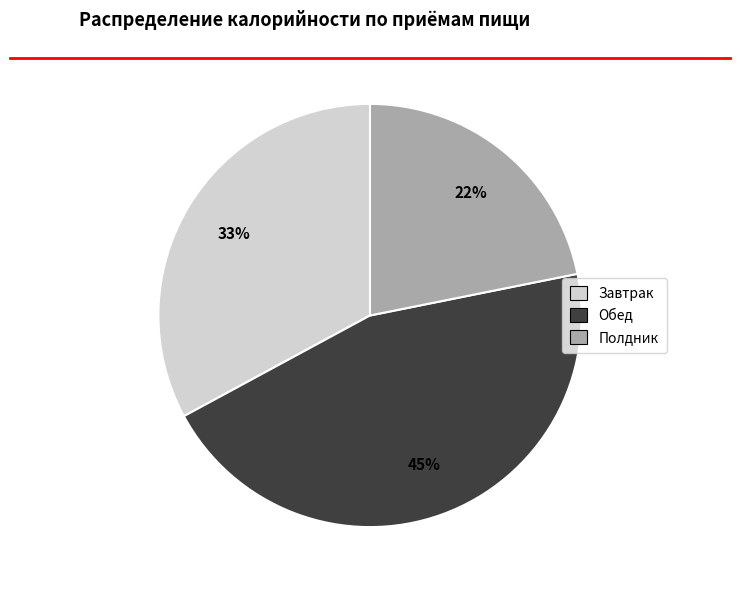

Is the sum of Завтрак and Обед greater than half?

Yes